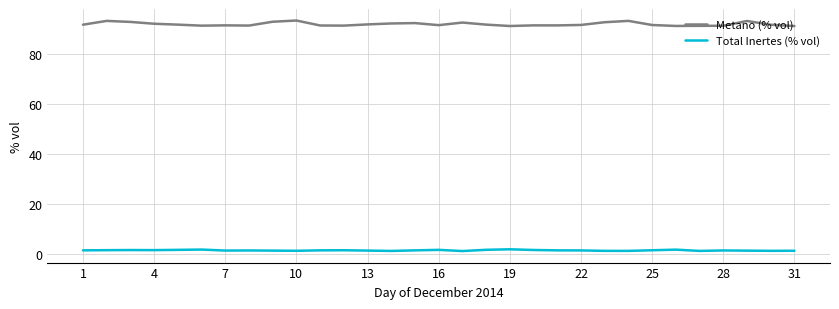

List the series in order of their overall mean, lowest first.

Total Inertes (% vol), Metano (% vol)